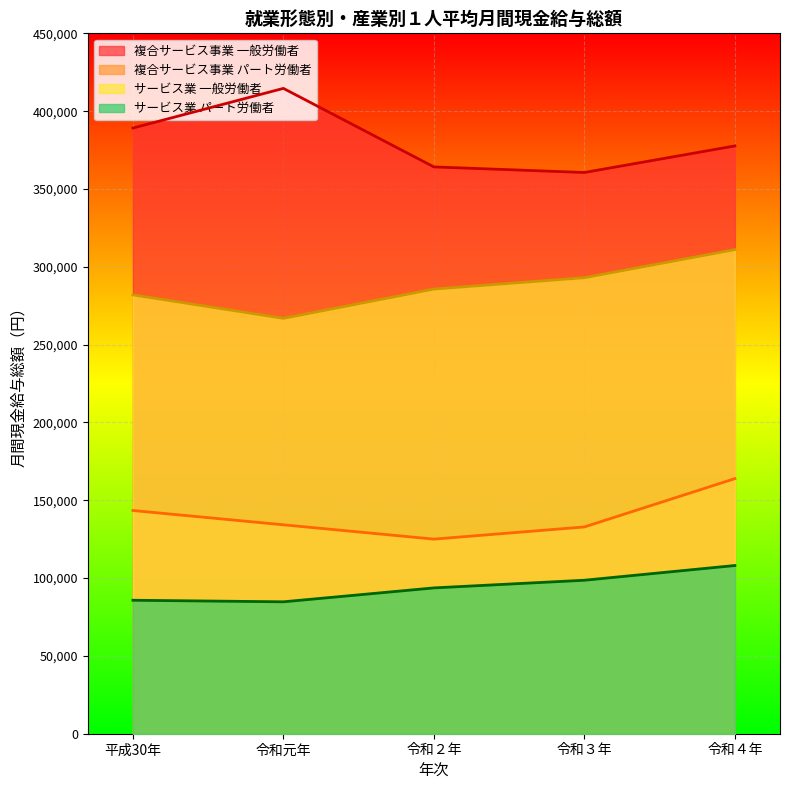

What is the value of the 複合サービス事業 一般労働者 point at the 2nd from the left?

414625